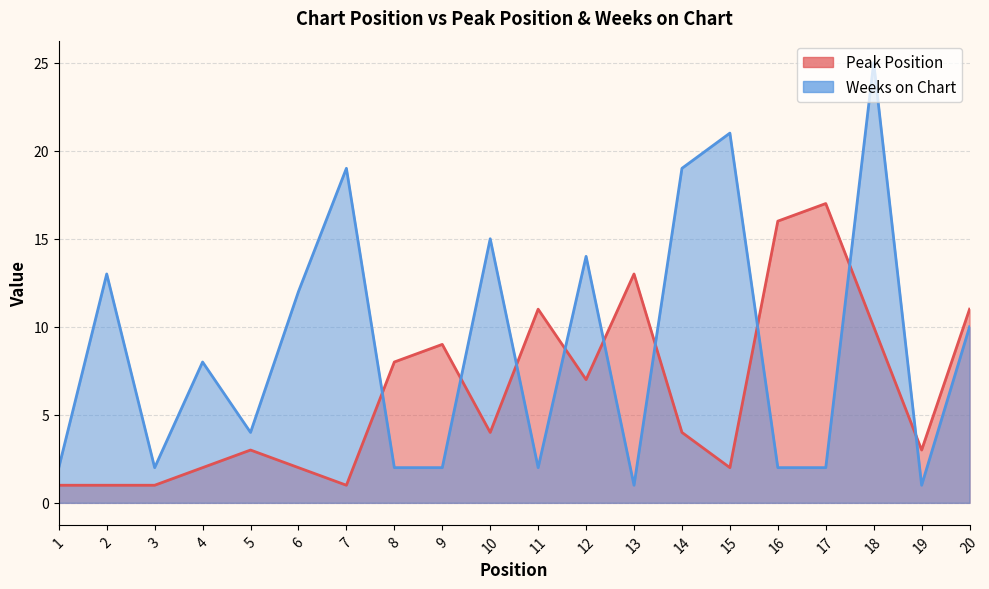

What is the difference between the maximum and second lowest values in the Peak Position series?

16